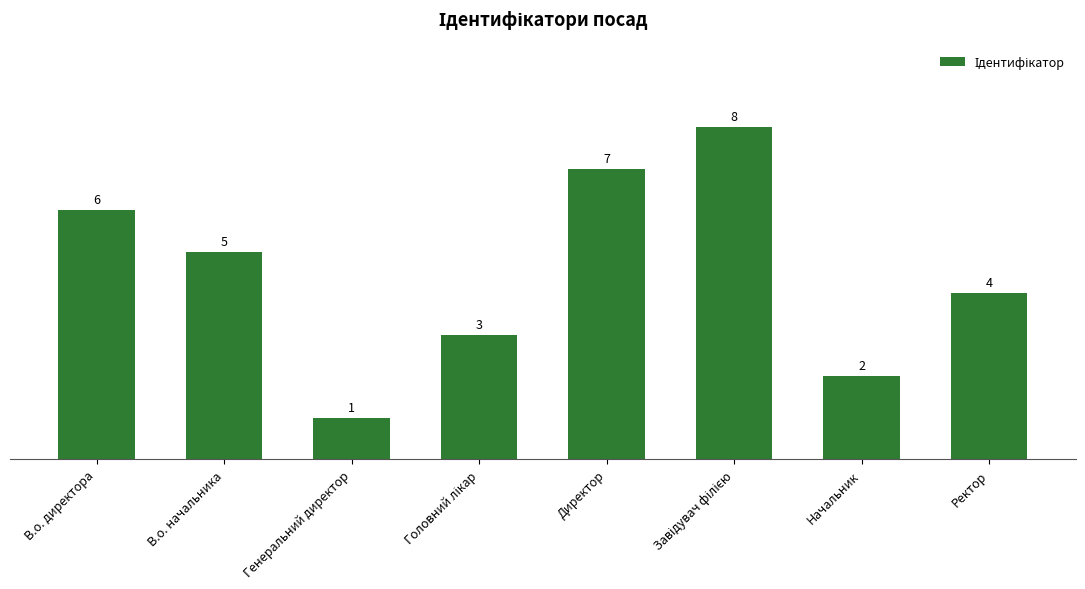

Reading left to right, what are all the values shown in this chart?

6	5	1	3	7	8	2	4